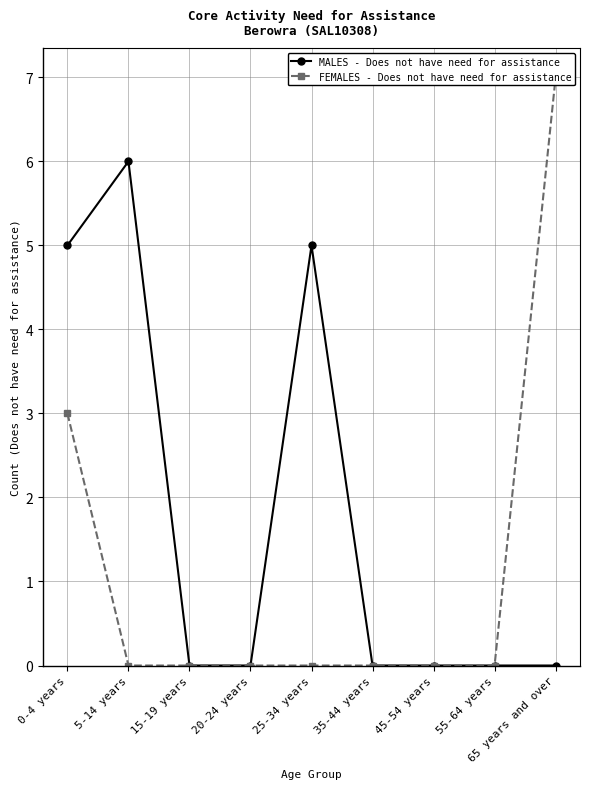

Reading left to right, list all the values displayed in this chart.

MALES - Does not have need for assistance: 5	6	0	0	5	0	0	0	0
FEMALES - Does not have need for assistance: 3	0	0	0	0	0	0	0	7